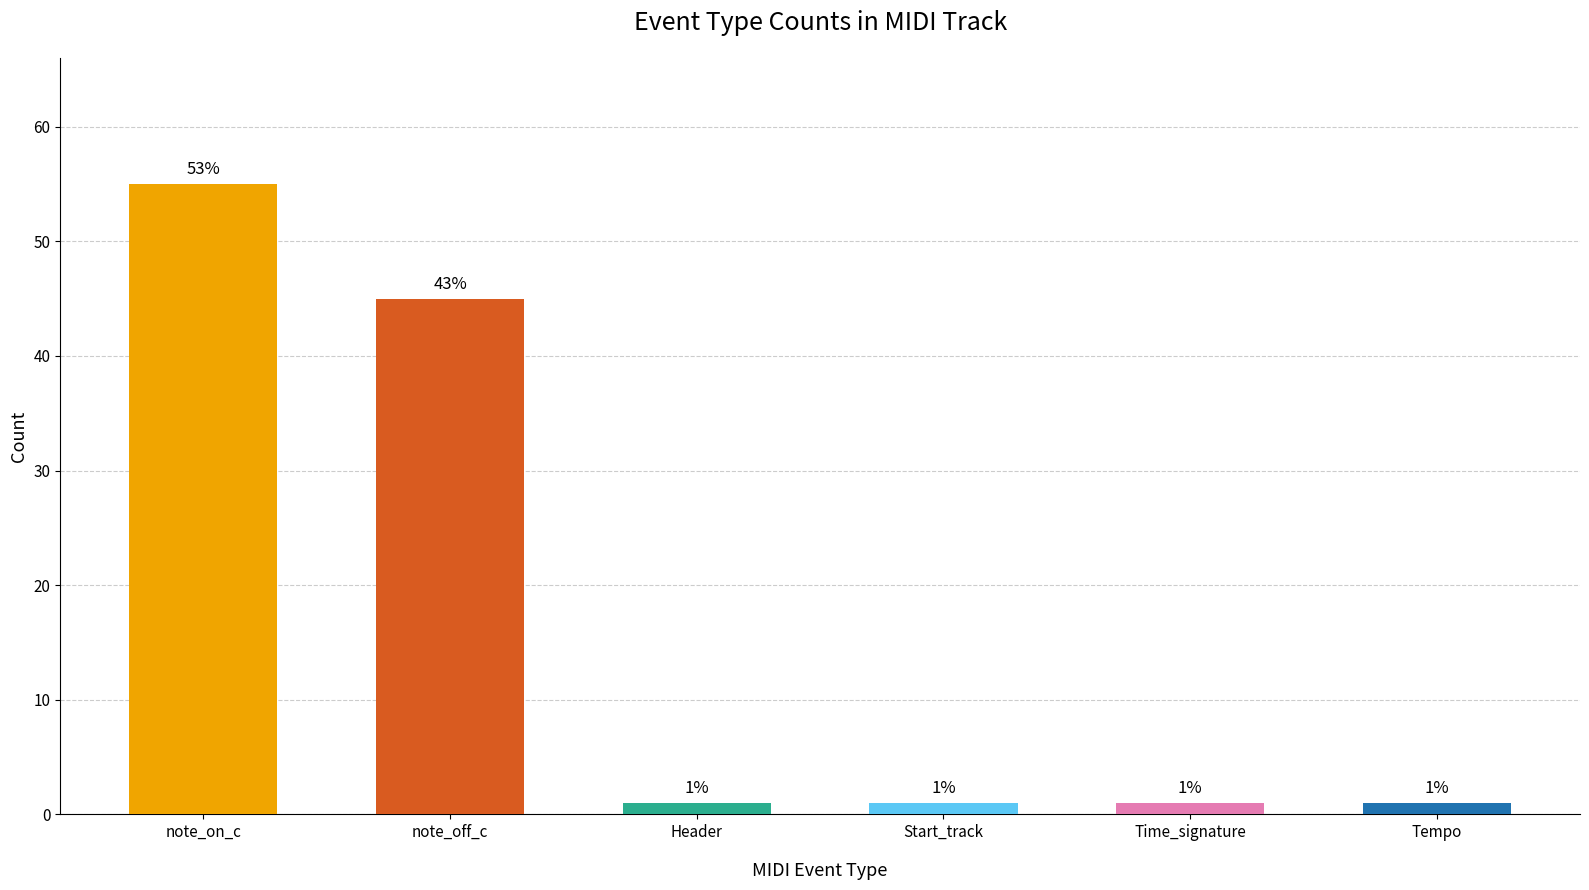

Reading left to right, transcribe all the data shown in this chart.

note_on_c=55	note_off_c=45	Header=1	Start_track=1	Time_signature=1	Tempo=1